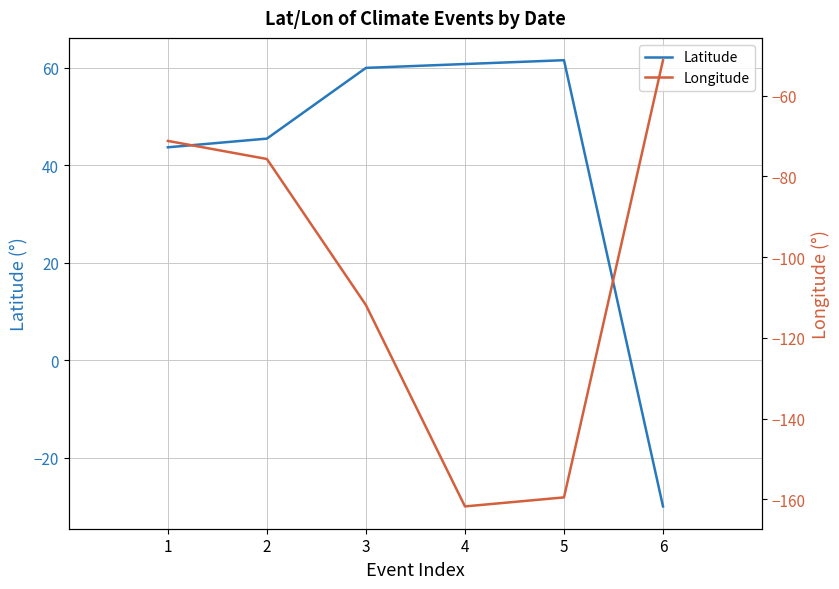

How many negative values does the Latitude series have?

1